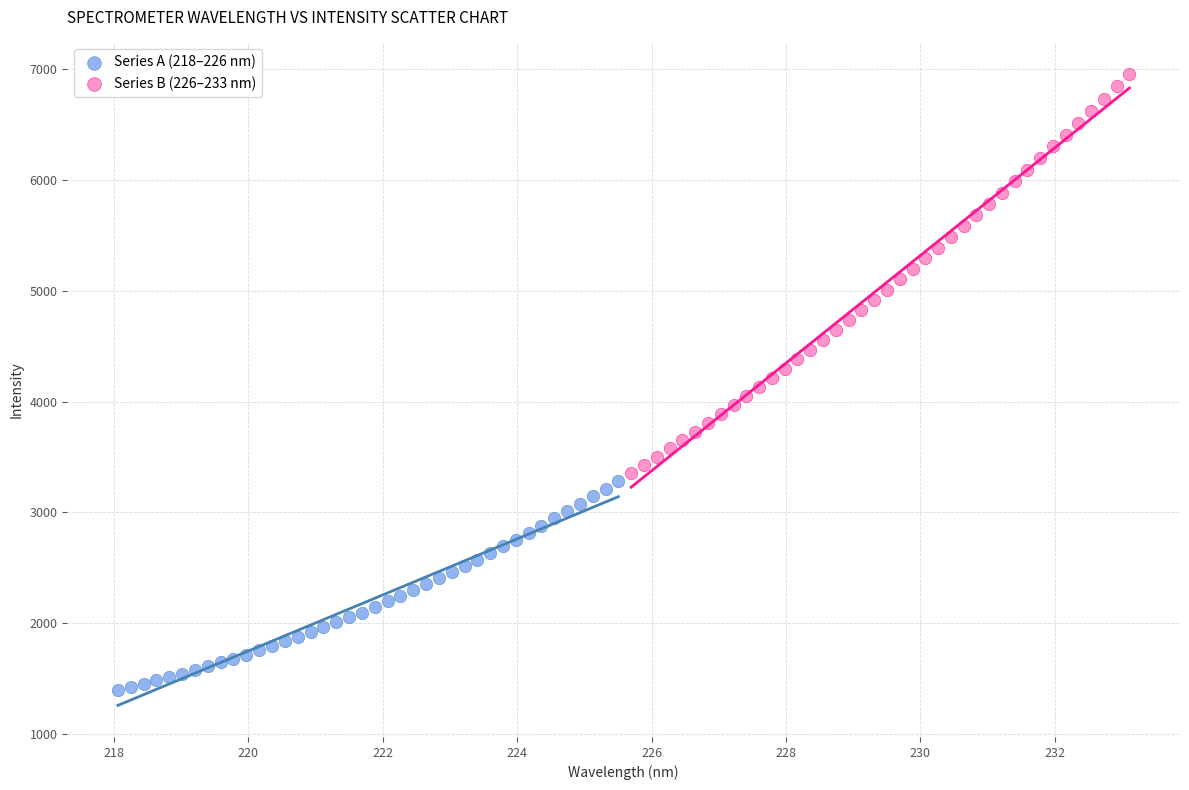

Which series reaches the minimum Y coordinate?

Series A (218–226 nm)